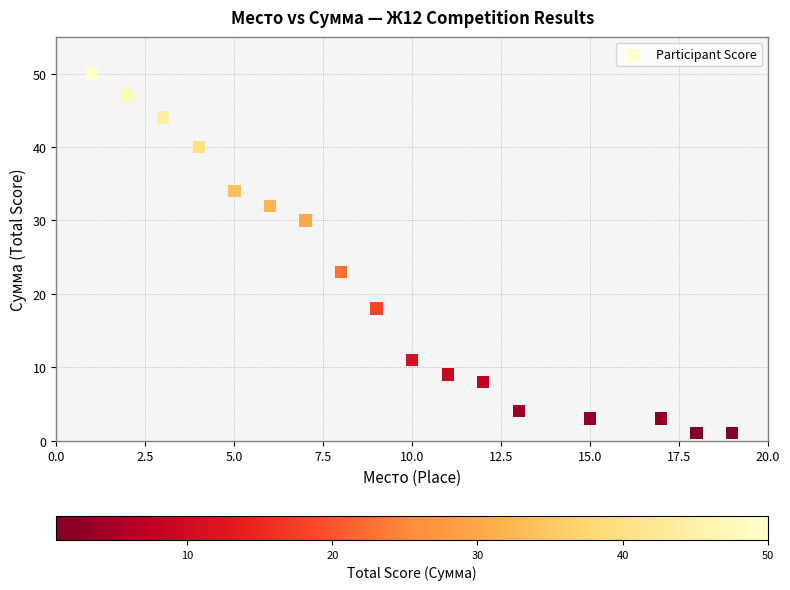

What Y value in the scatter plot is closest to 25?

23